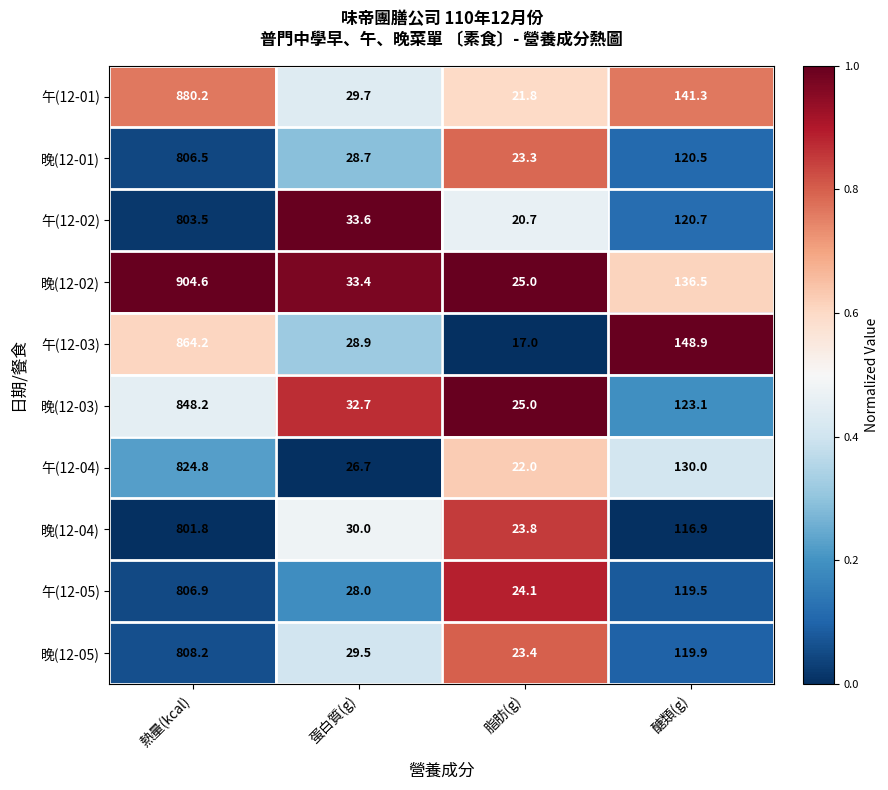

Which label corresponds to the smallest value in the chart?

脂肪(g)